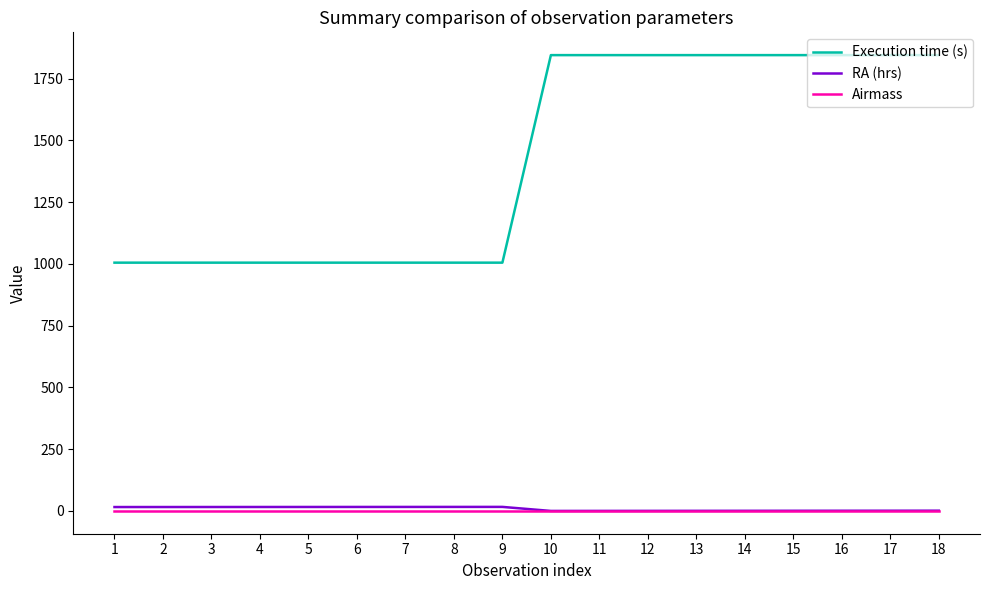

What is the greatest value displayed?

1845.0